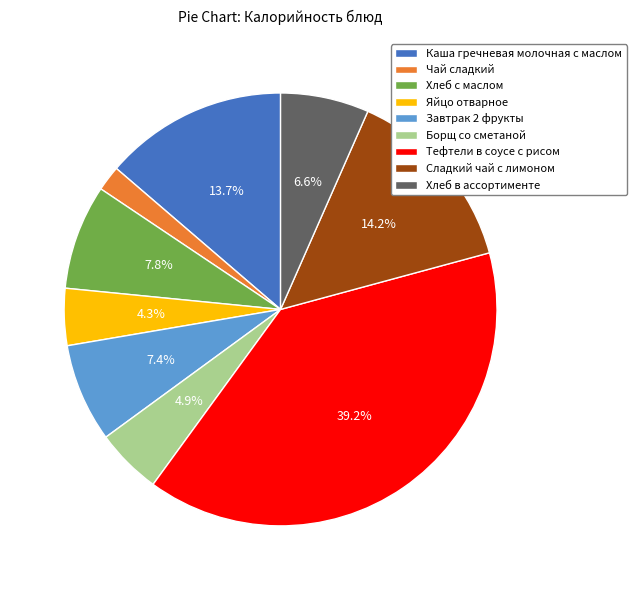

To the nearest percent, what percentage of the pie is Каша гречневая молочная с маслом?

14%